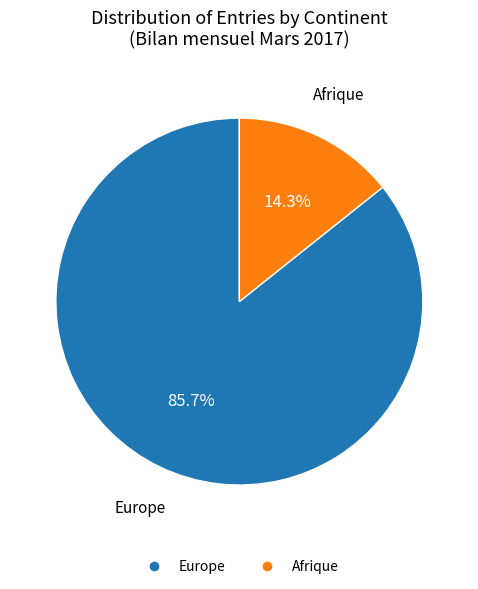

Is there any slice that represents more than half of the pie?

Yes